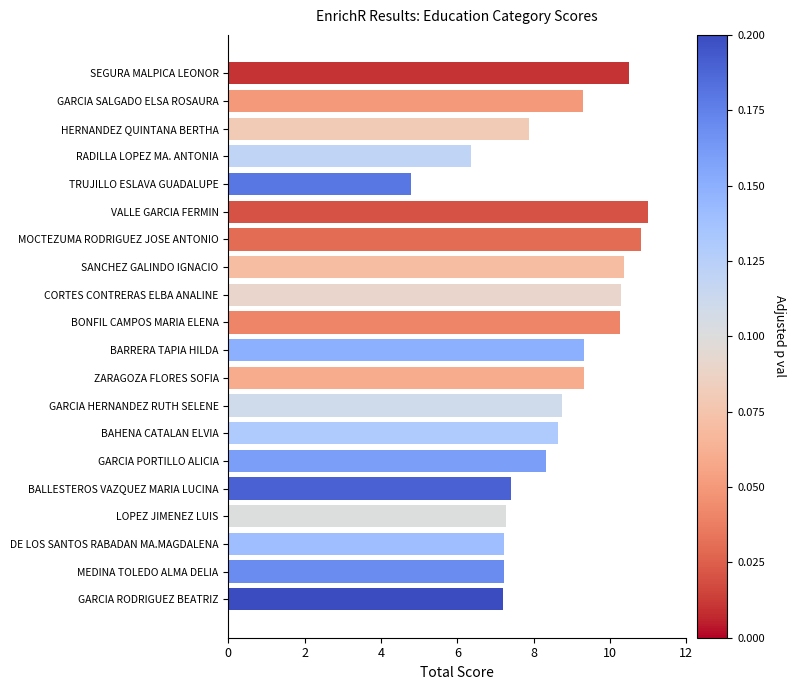

Is it true that the value at GARCIA SALGADO ELSA ROSAURA is 9.3?

True